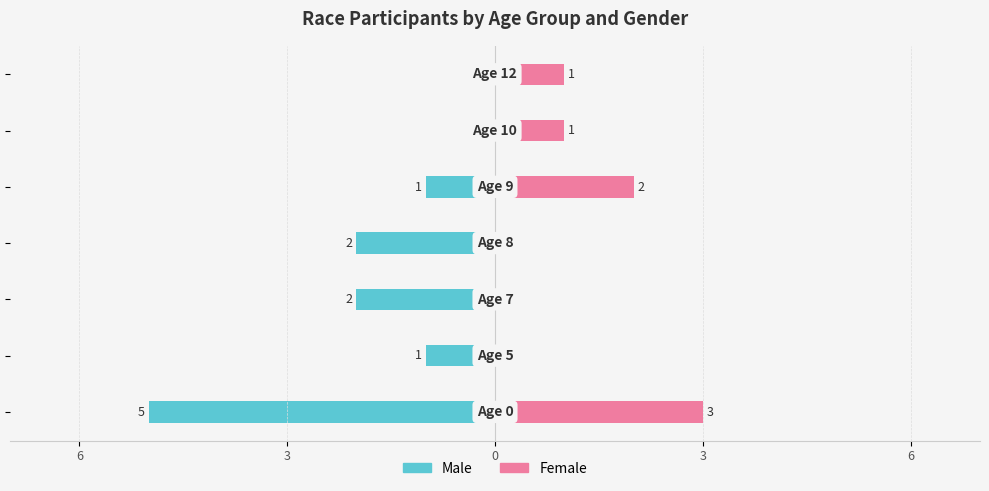

Rank the series at 6 from lowest to highest value.

Male, Female